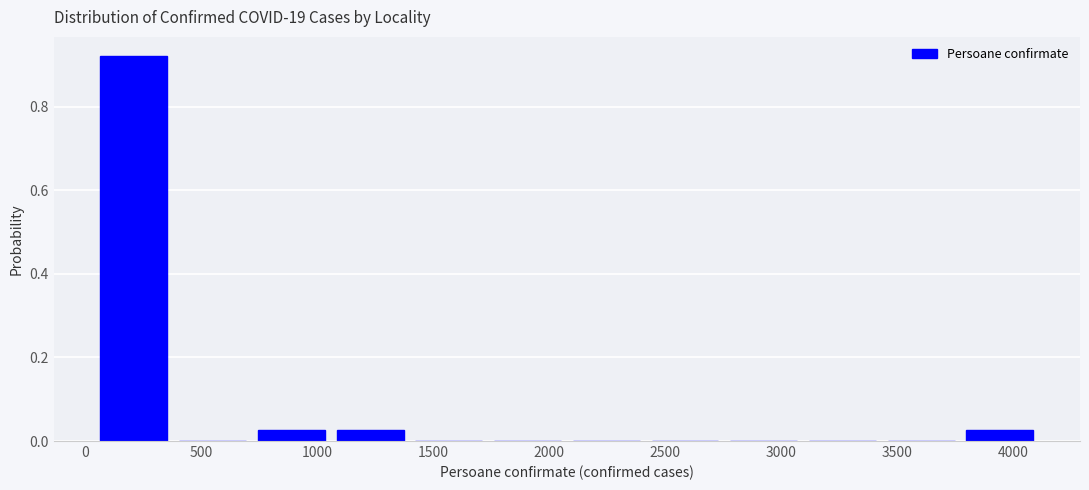

How tall is the bar that spans 3750 to 4100 on the x-axis? Neither the bar edges nor the heights are printed on the chart, so give them approximately, as read against the axes.

0.02